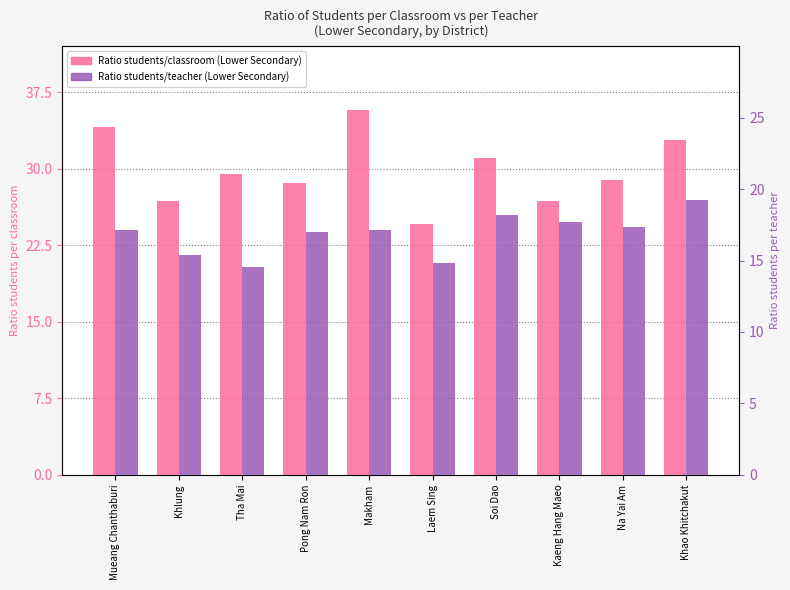

Between Khlung and Makham, which series saw the biggest shift?

Ratio students/classroom (Lower Secondary)